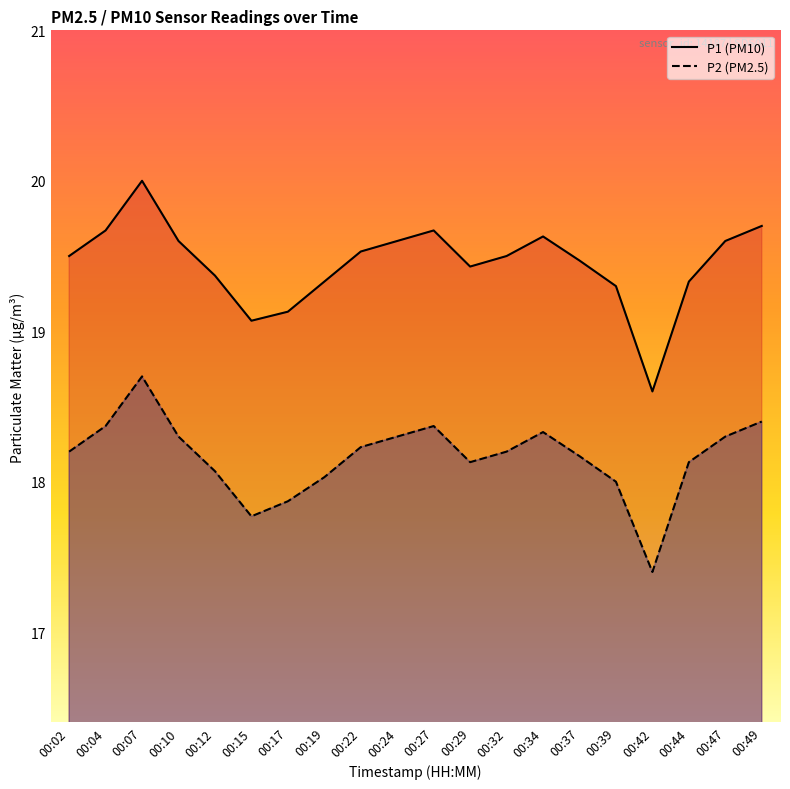

True or false: P1 has more than 2 interior local peaks.

True